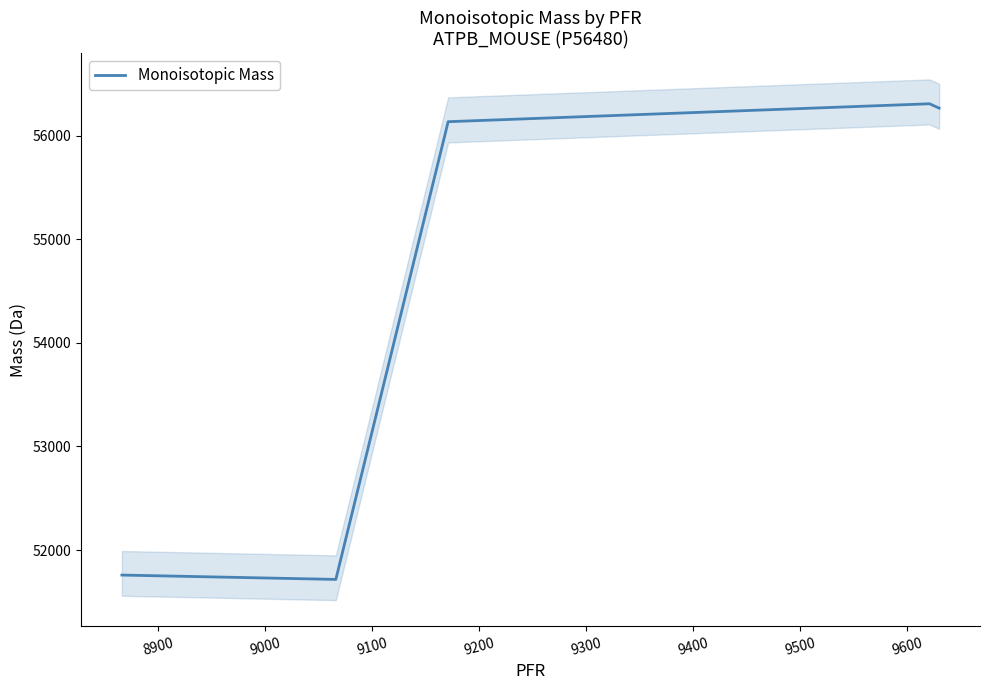

Count the number of data series in this chart.

1